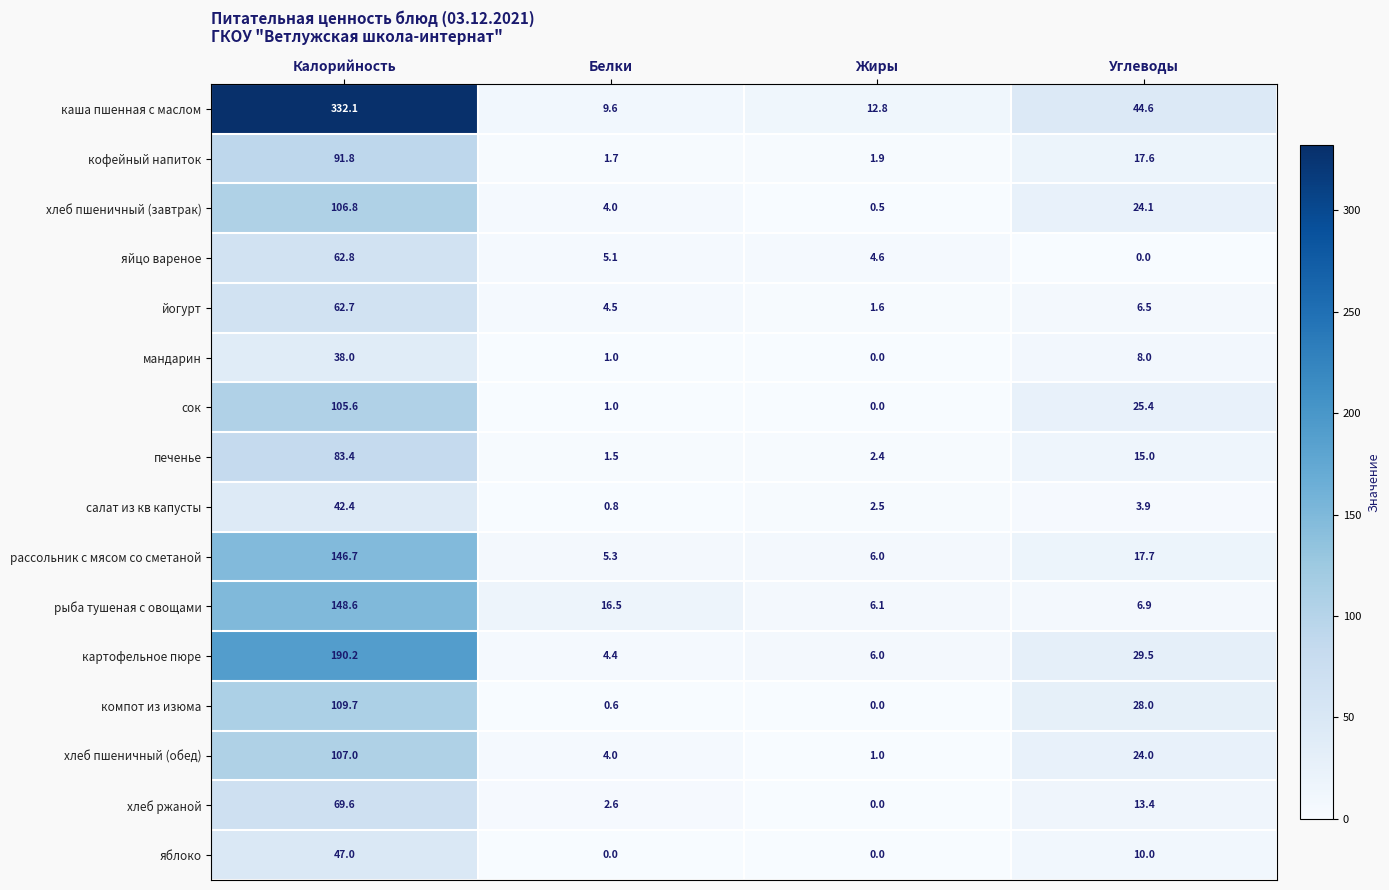

What is the total value across all series at Белки?

62.6